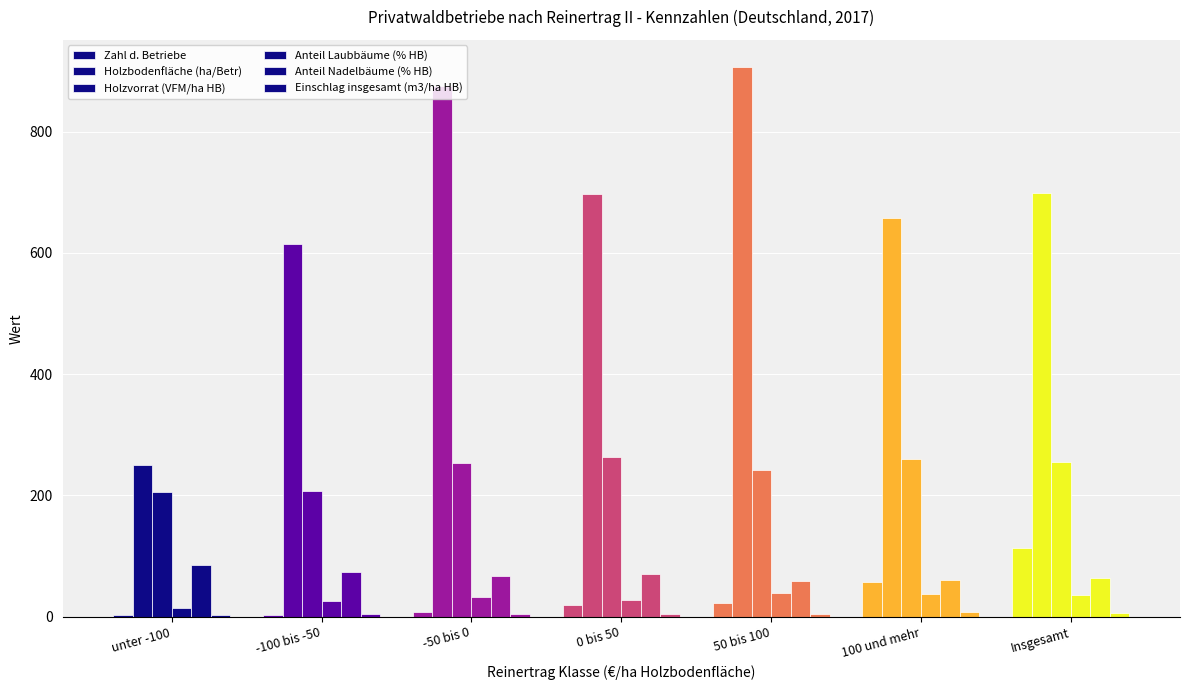

How many series are shown in this chart?

6